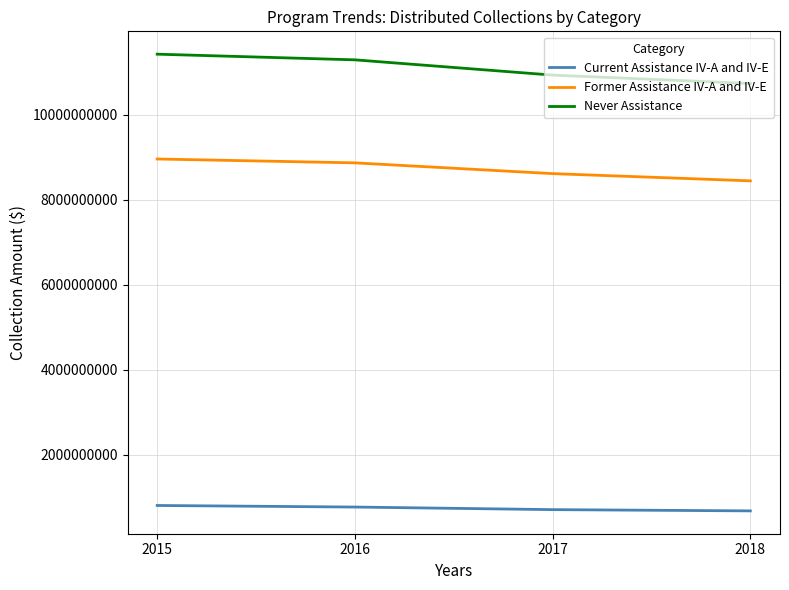

True or false: Former Assistance IV-A and IV-E has a value of 8958517382 at 2015.

True